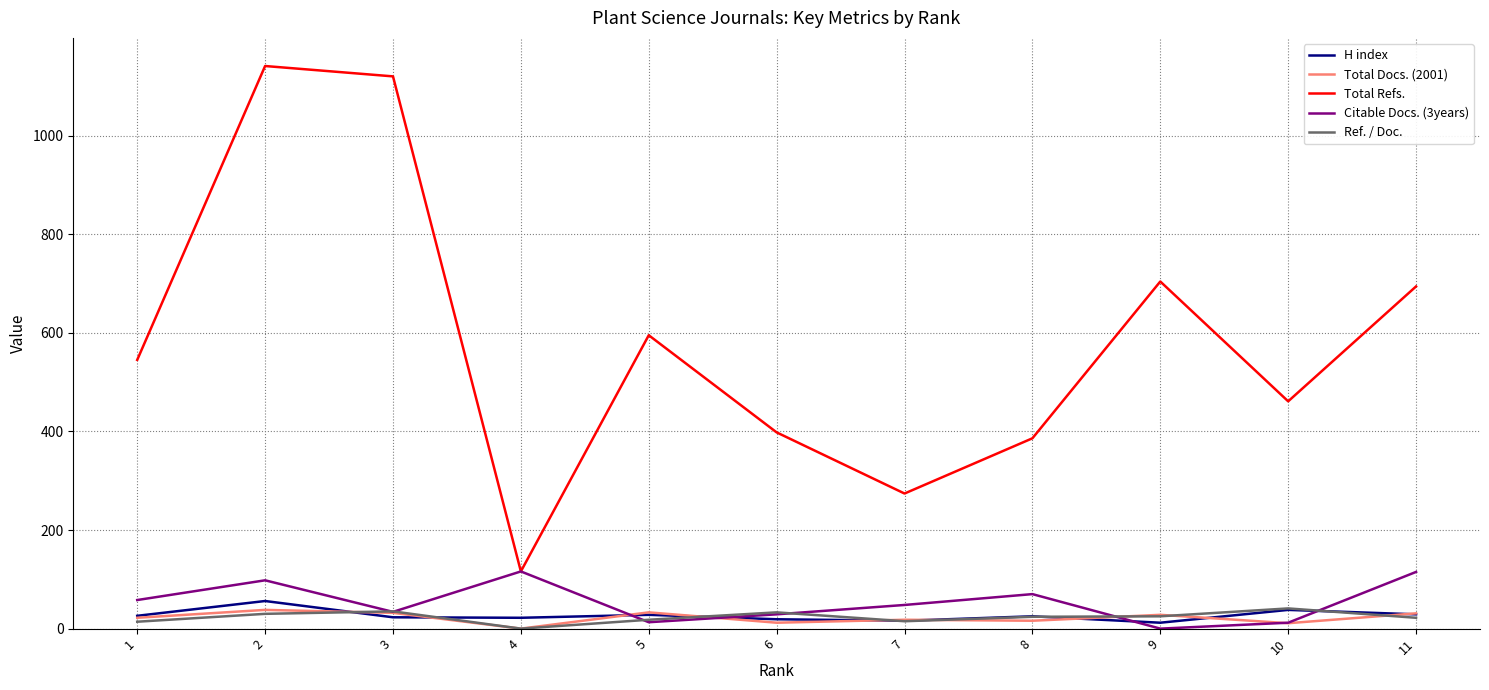

Between which two adjacent categories do H index and Citable Docs. (3years) first intersect?

4 and 5